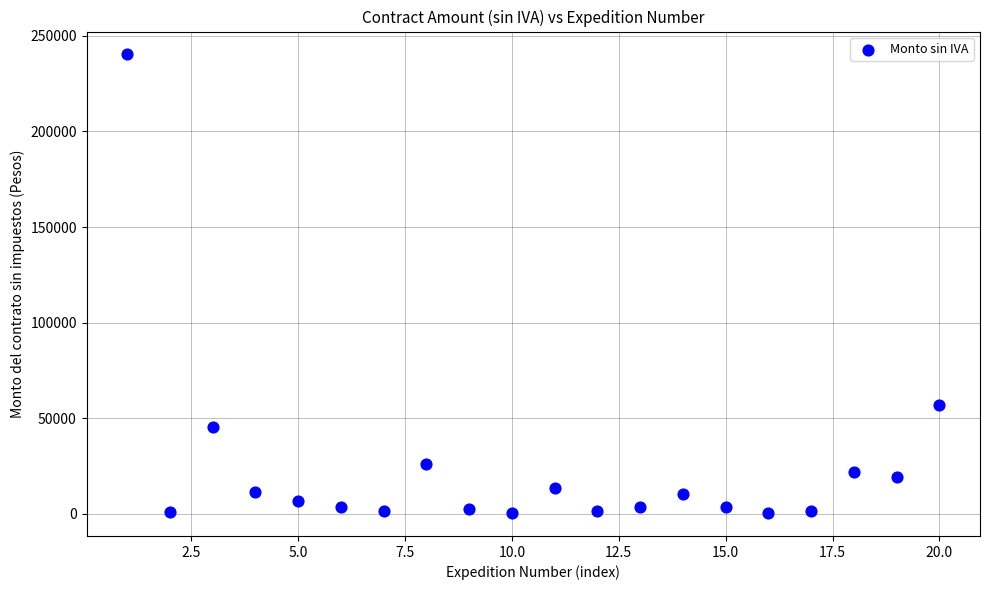

What is the range of Y values (max minus min)?

239780.0